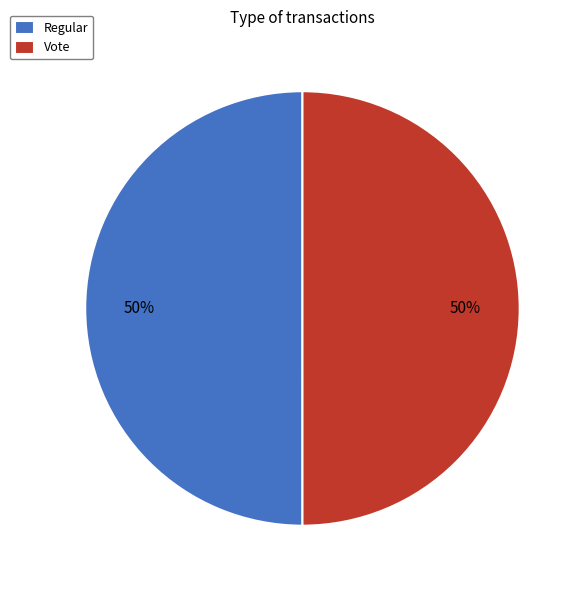

Is the sum of Vote and Regular greater than half?

Yes